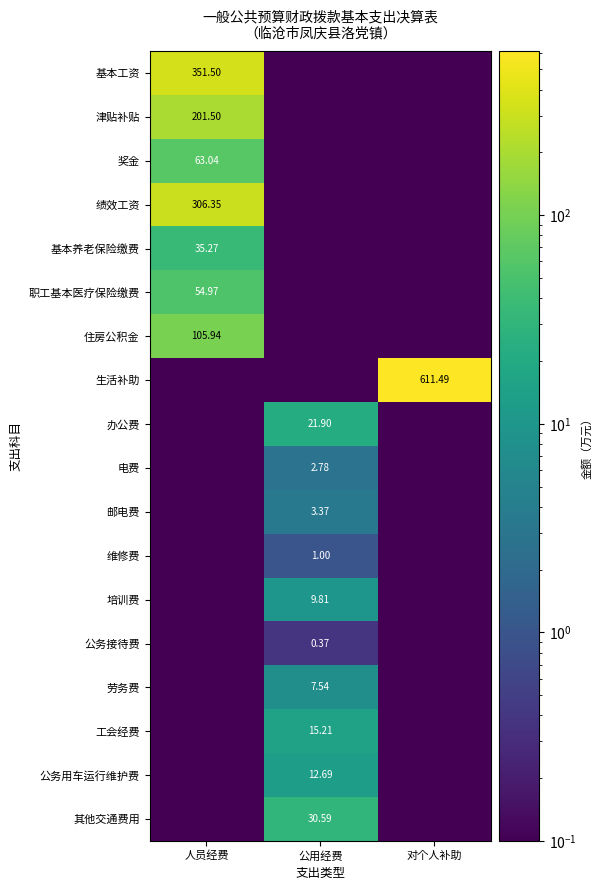

What is the spread (max minus min) of values at 对个人补助?

611.5